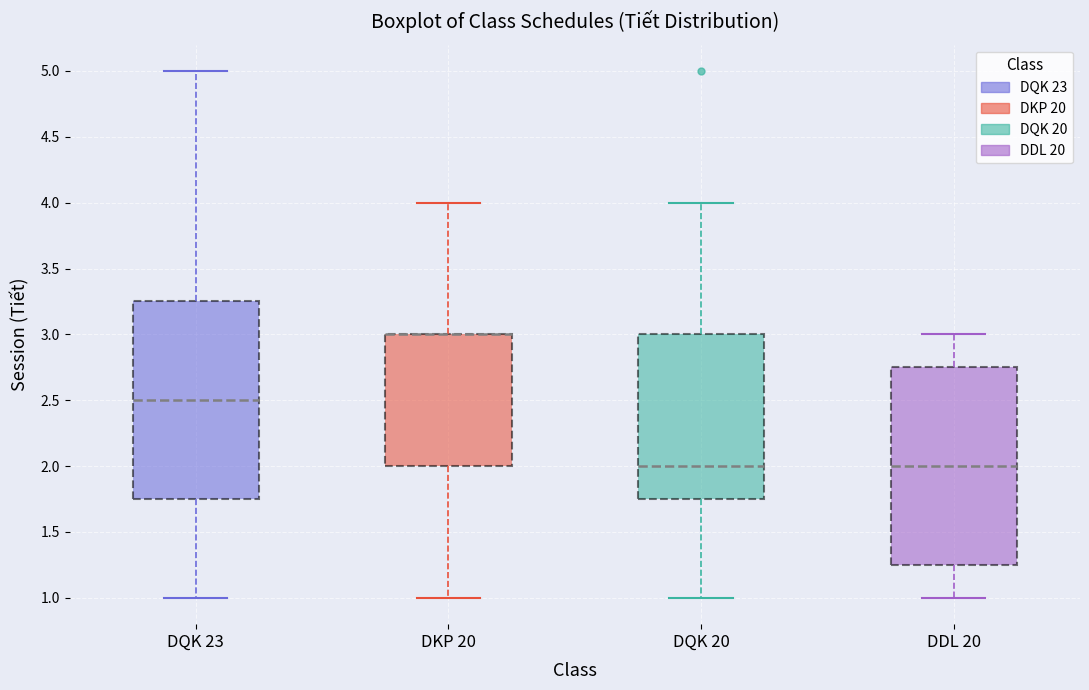

Reading left to right, read every box against the y-axis: the position of its median line, the range the box covers, and the ends of its whiskers. The values are not printed on the chart, so give them approximately, as read against the axis.

DQK 23: median 2.50, box 1.75 to 3.25, whiskers 1.00 to 5.00
DKP 20: median 3.00 (drawn on the box's upper edge), box 2.00 to 3.00, whiskers 1.00 to 4.00
DQK 20: median 2.00, box 1.75 to 3.00, whiskers 1.00 to 4.00
DDL 20: median 2.00, box 1.25 to 2.75, whiskers 1.00 to 3.00